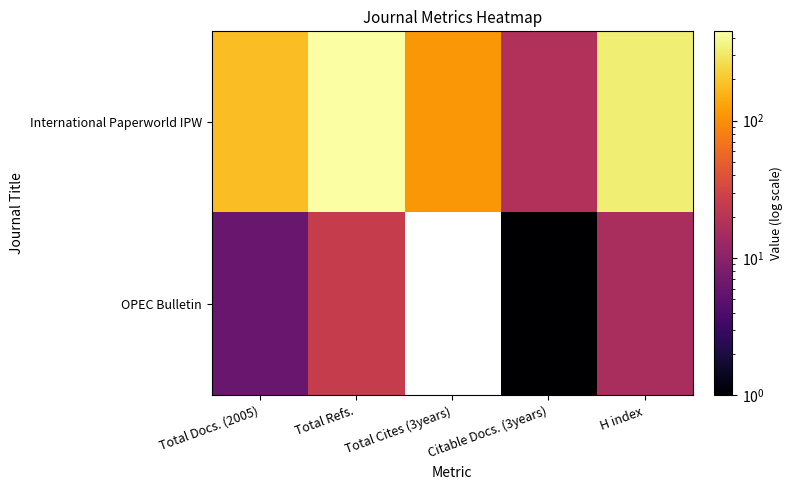

At which label is OPEC Bulletin closest to 13?

H index